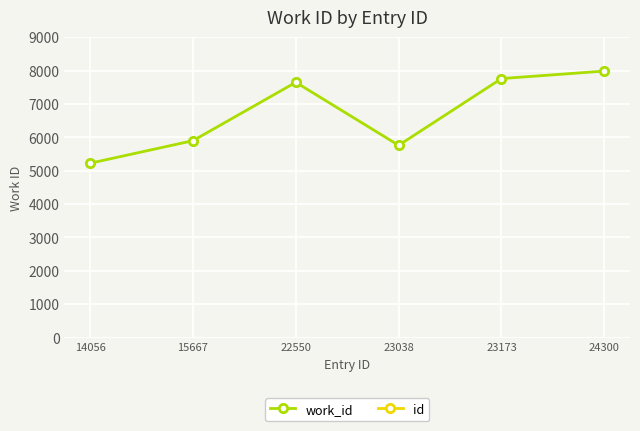

What is the difference between the maximum and minimum values in the id series?

10244